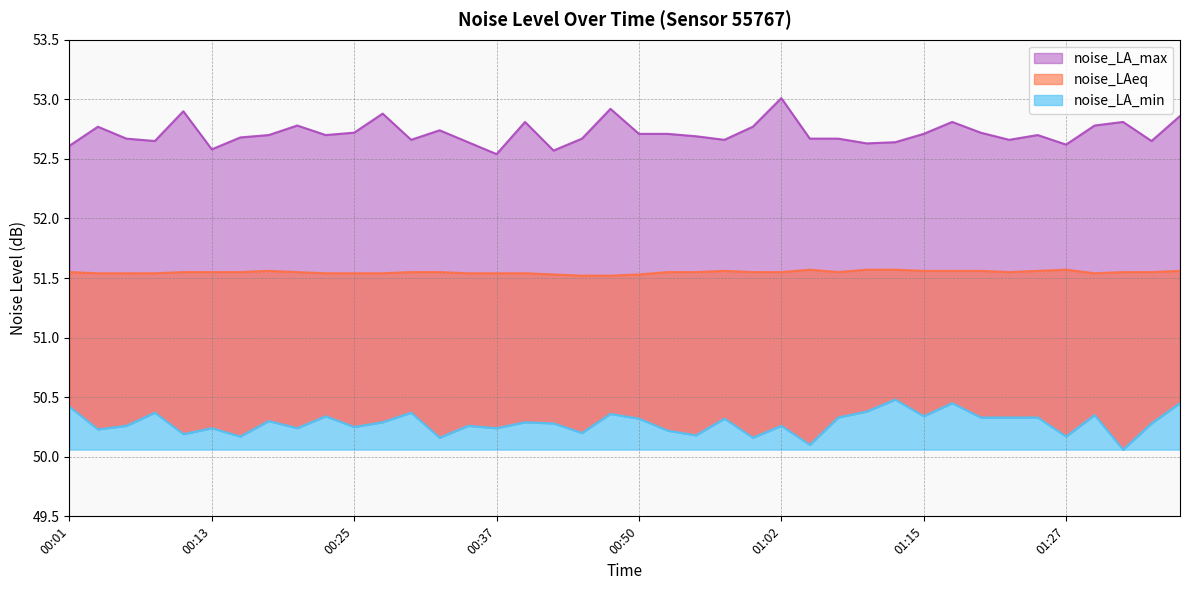

Which series has the largest total across all categories?

noise_LA_max